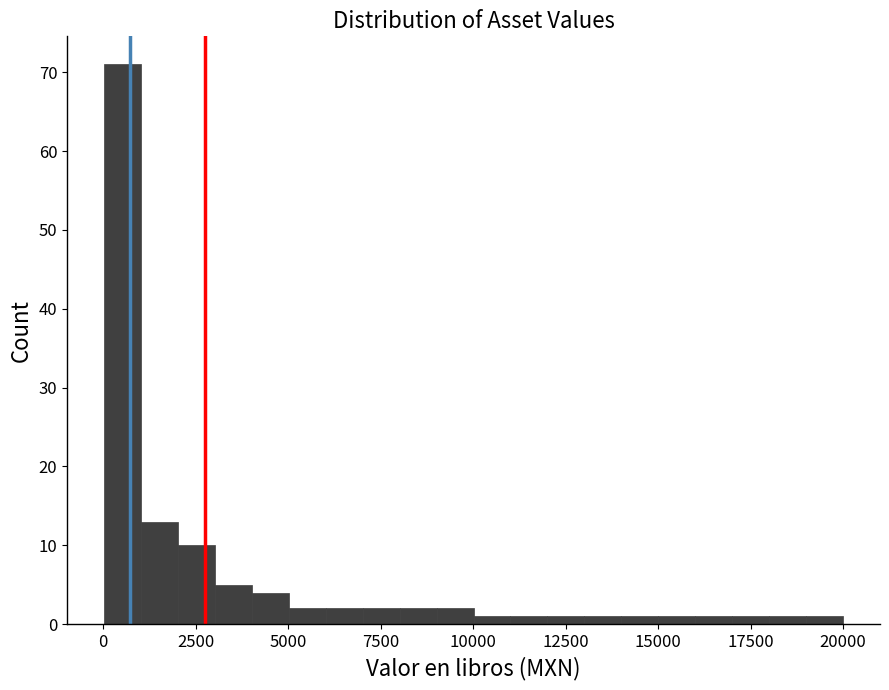

Around what value on the x-axis is the tallest bar? Give the approximate position of its centre, as read against the axis.

500